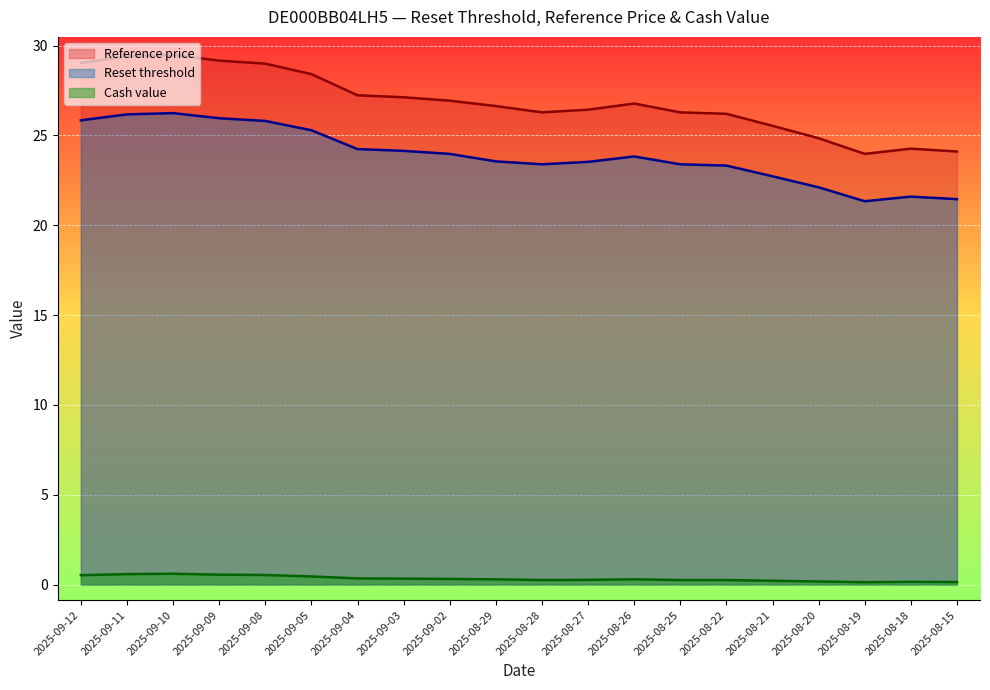

What is the label of the 6th point from the left?

2025-09-05